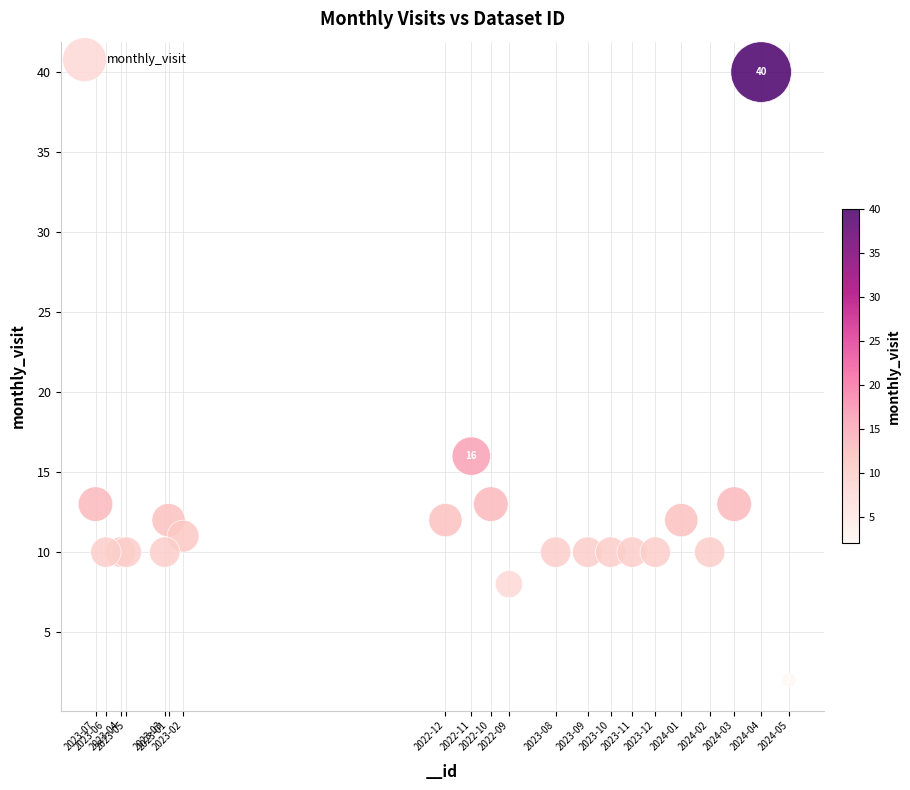

What Y value in the scatter plot is closest to 21?

16